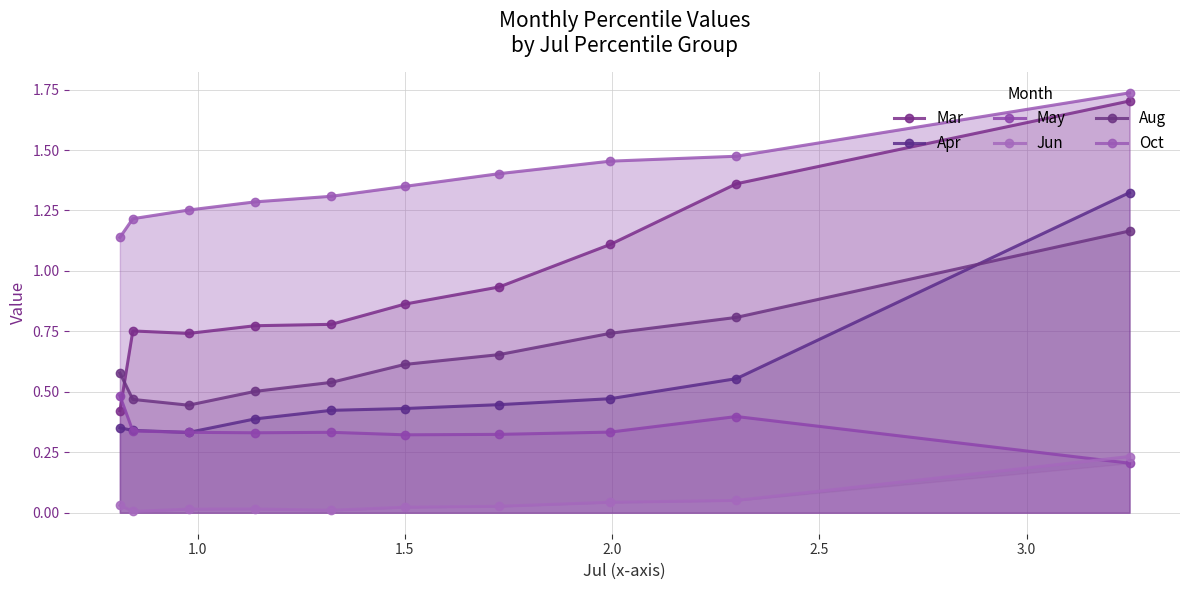

Is the value of Apr at 2.5 greater than the value of Jun at 2.0?

Yes